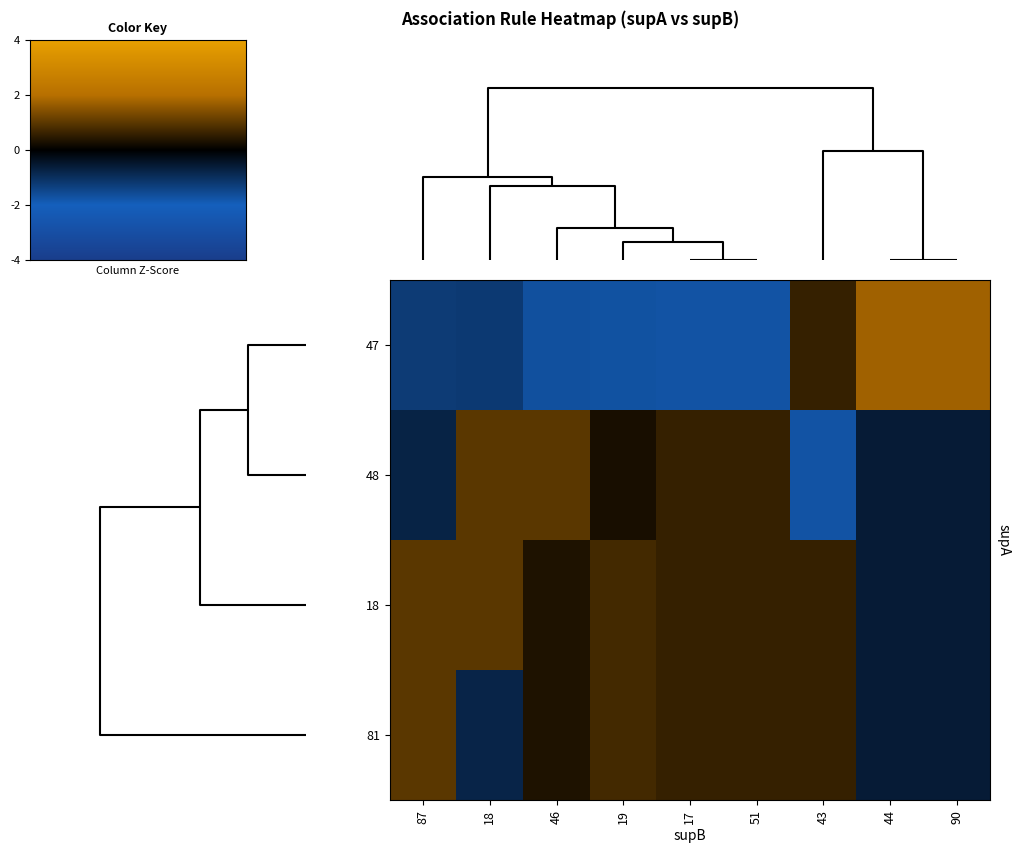

List the series in order of their overall mean, lowest first.

47, 48, 81, 18